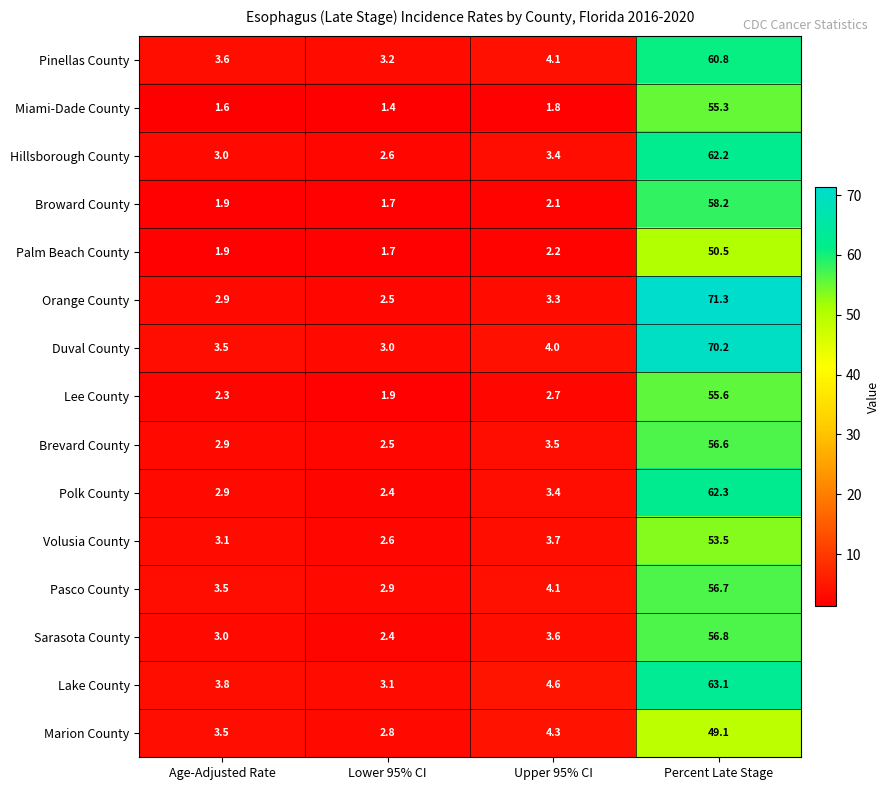

Where does the Brevard County series first go above 3?

Upper 95% CI